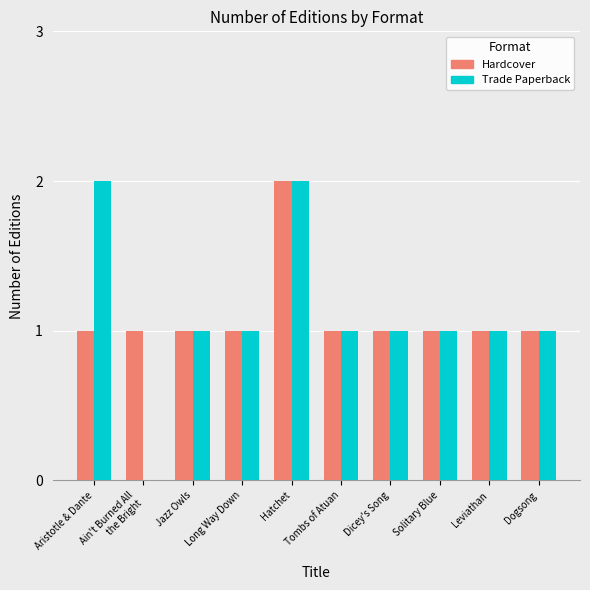

The Hardcover series shows 1 at Ain't Burned All
the Bright. True or false?

True